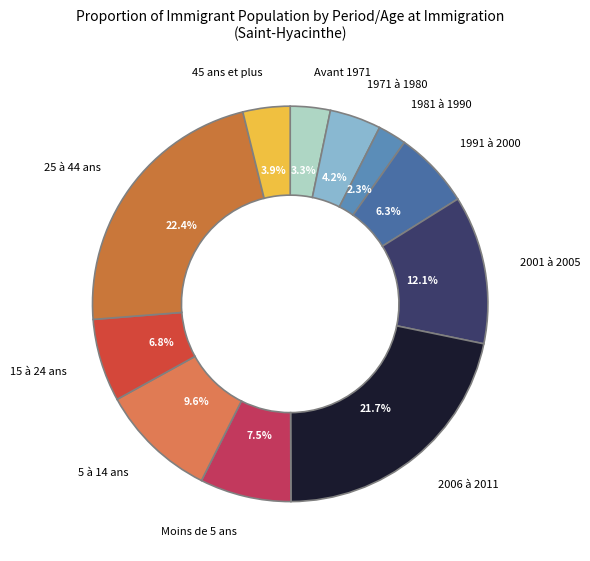

Is 5 à 14 ans the majority of the pie?

No